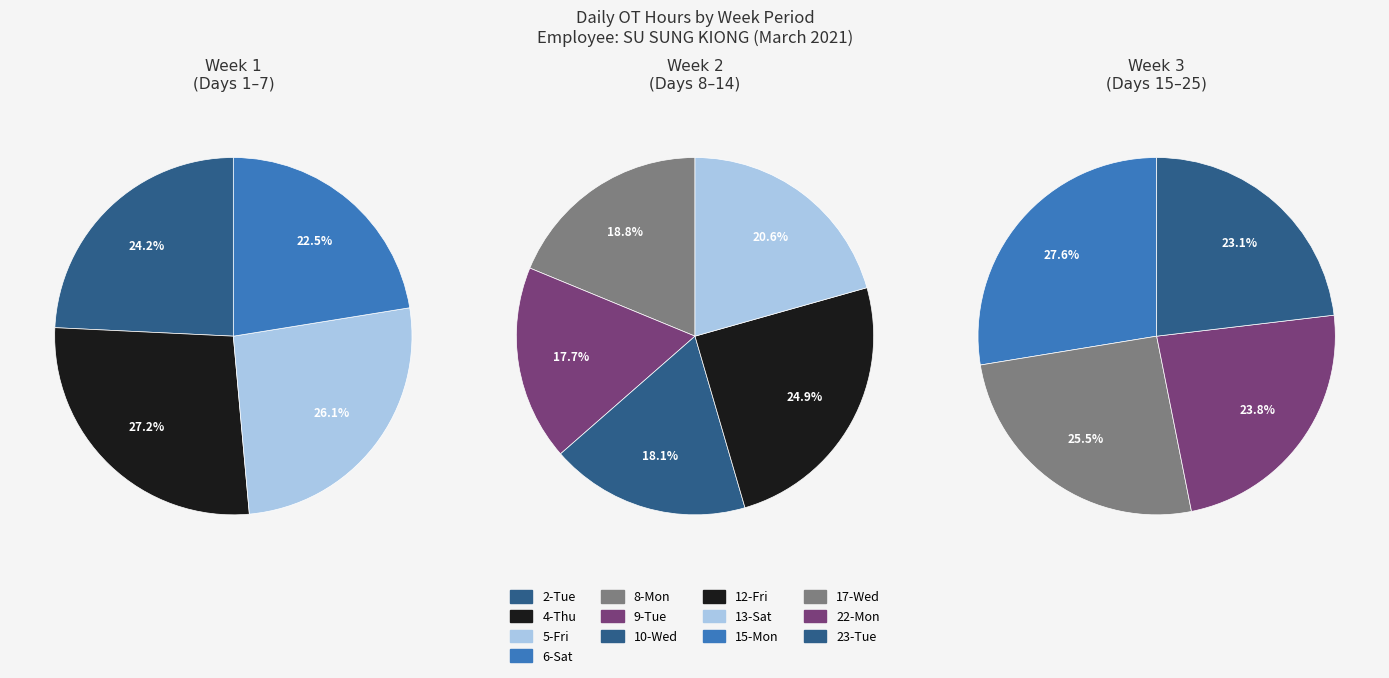

The Fri OT slice represents 60% of the pie. True or false?

False